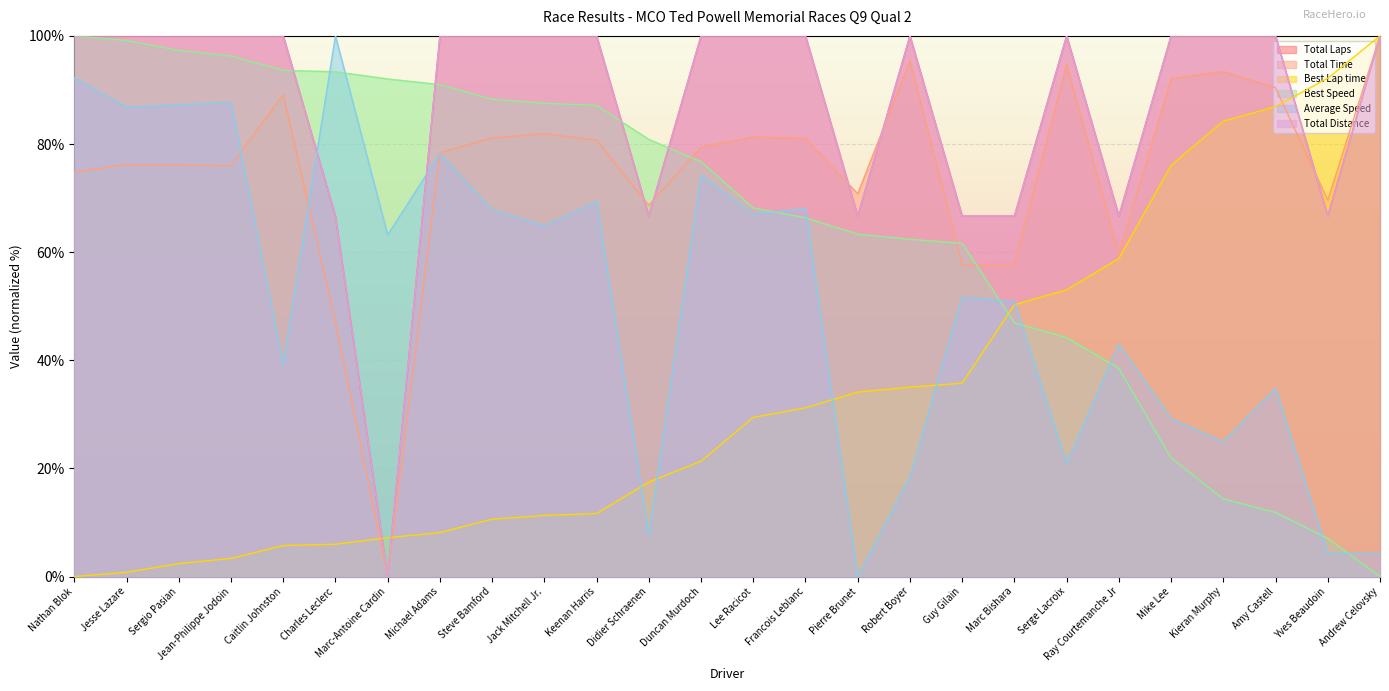

What is the greatest value displayed?

100.0